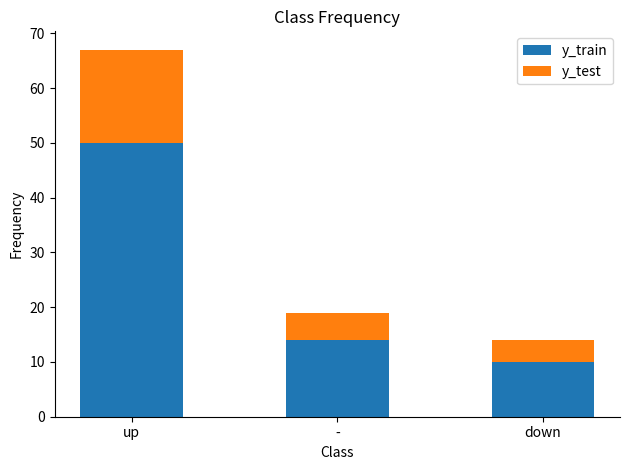

Does the chart contain any negative values?

No